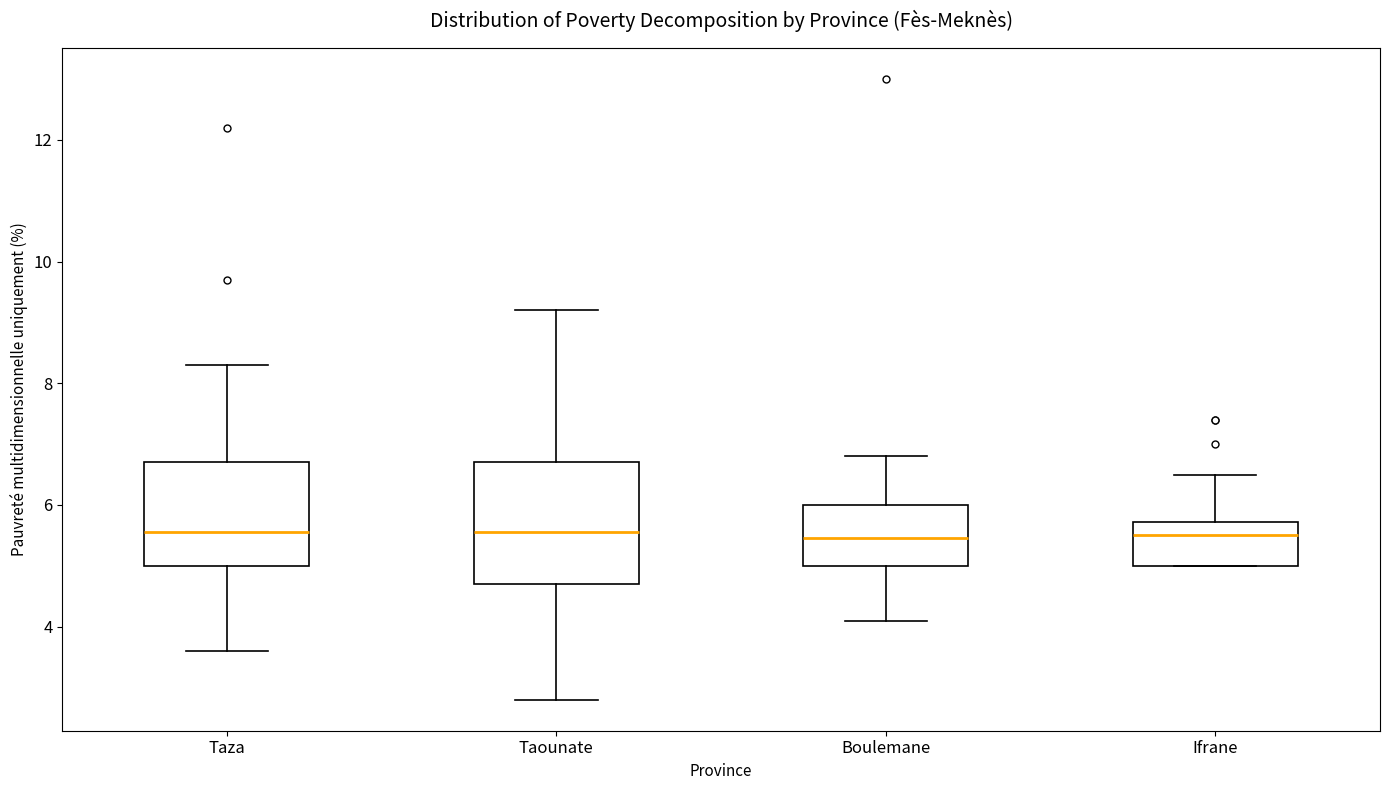

Reading left to right, read every box against the y-axis: the position of its median line, the range the box covers, and the ends of its whiskers. The values are not printed on the chart, so give them approximately, as read against the axis.

Taza: median 5.6, box 5.0 to 6.8, whiskers 3.6 to 8.4
Taounate: median 5.6, box 4.8 to 6.8, whiskers 2.8 to 9.2
Boulemane: median 5.4, box 5.0 to 6.0, whiskers 4.2 to 6.8
Ifrane: median 5.6, box 5.0 to 5.8, whiskers 5.0 to 6.6